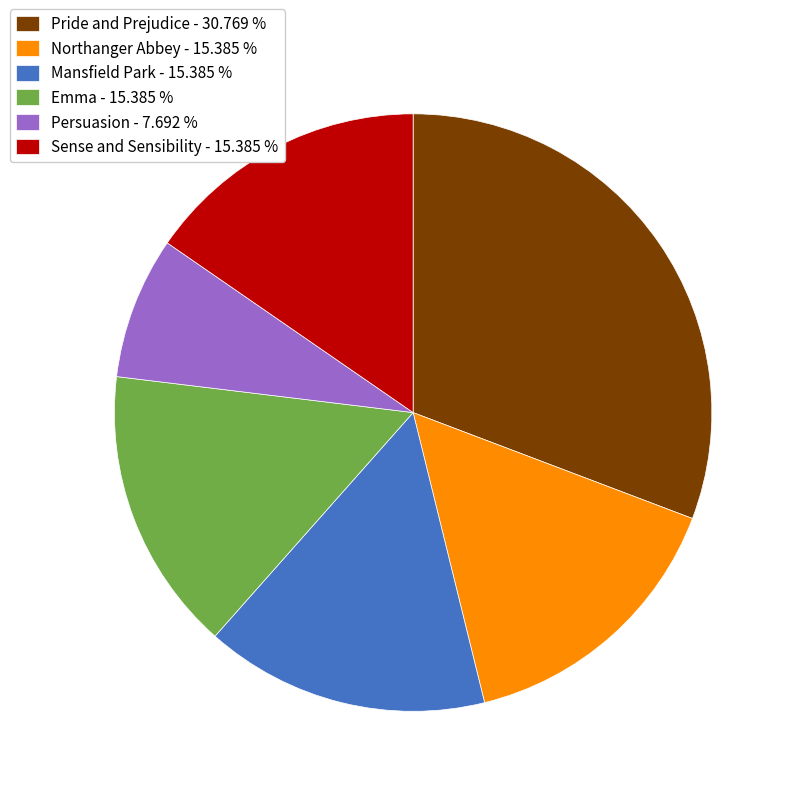

Is Mansfield Park - 15.385 % the majority of the pie?

No